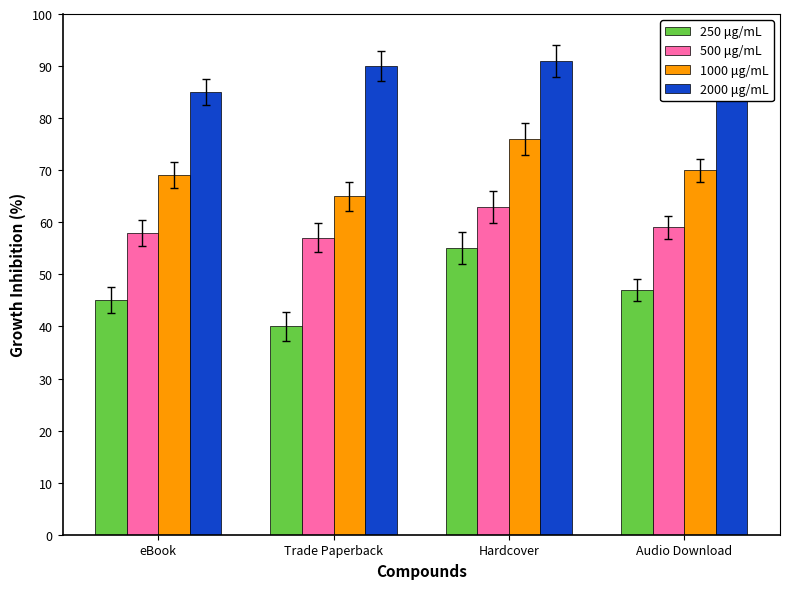

What is the label of the 3rd bar from the left?

Hardcover